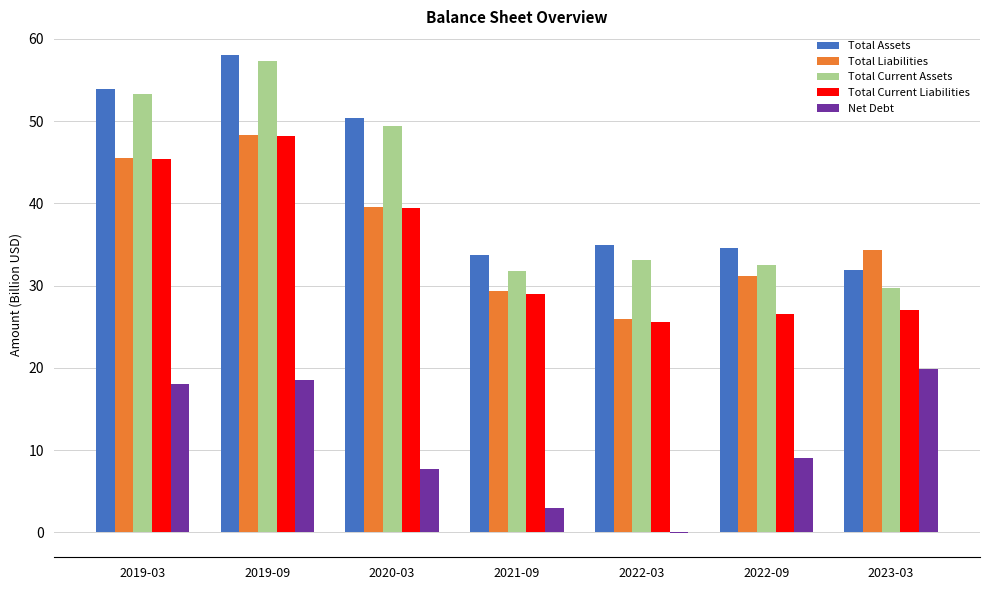

How many groups of bars are there?

7